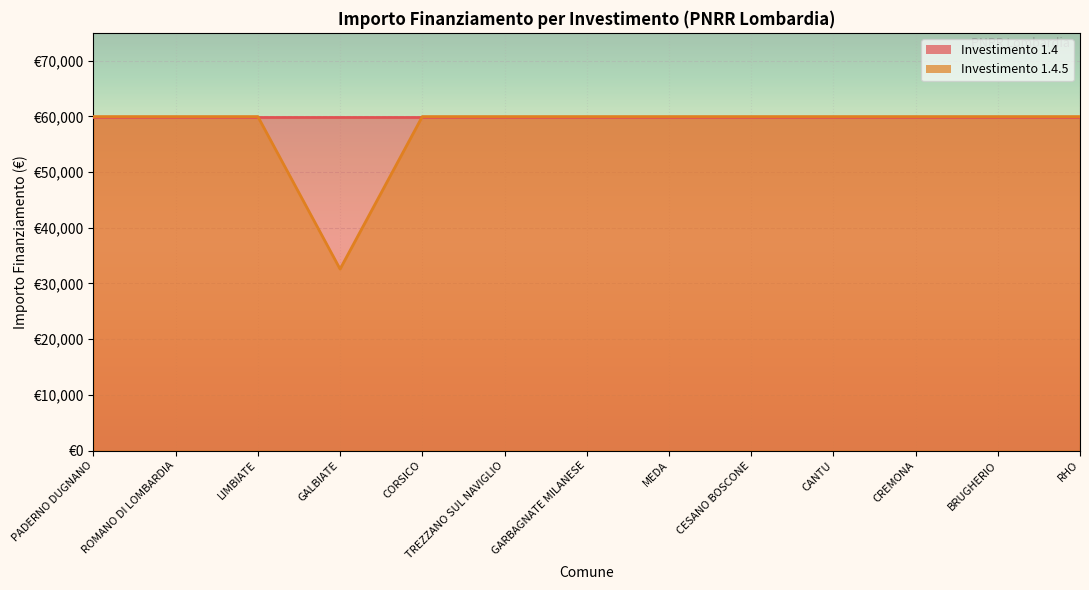

What is the minimum value shown in the chart?

32589